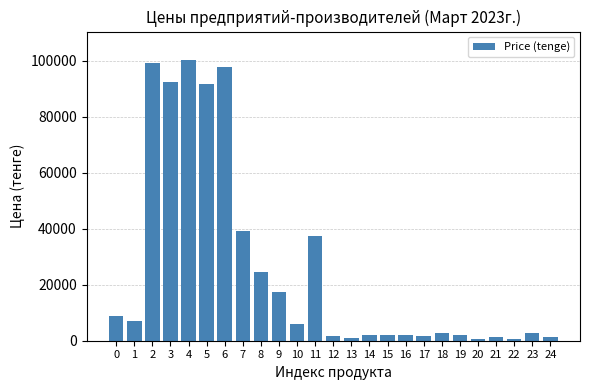

The value at 18 is 2797. True or false?

True